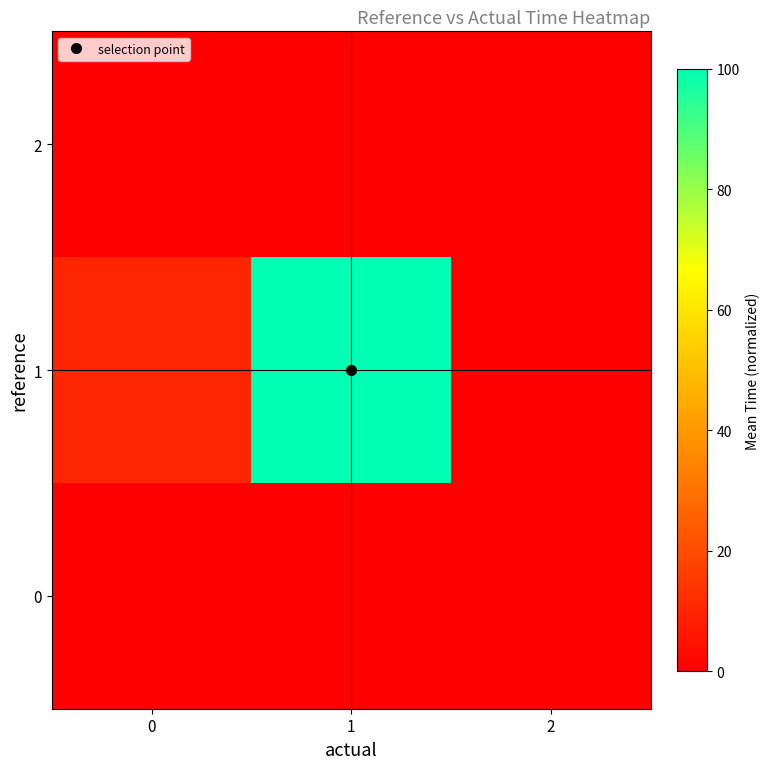

At which category is the sum across all series the highest?

1